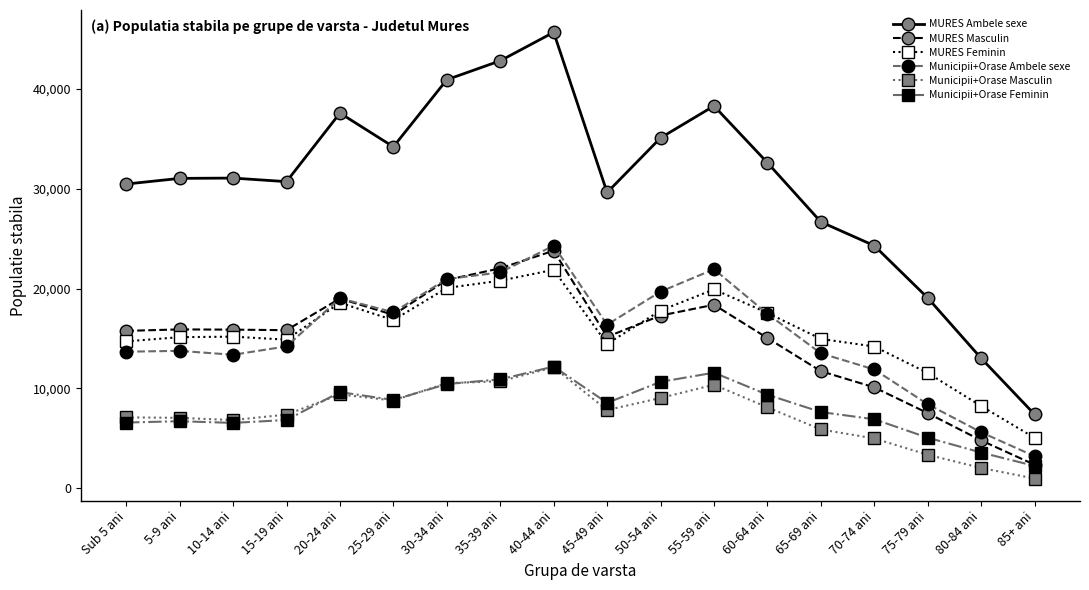

How many lines are shown in the chart?

6